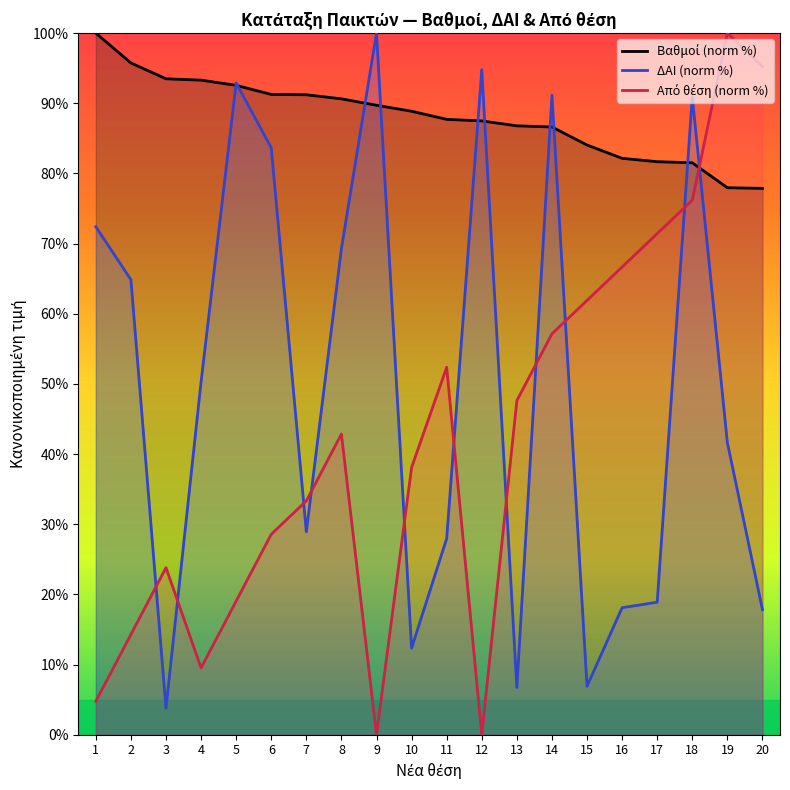

Rank the categories by Από θέση value from highest to lowest.

19, 20, 18, 17, 16, 15, 14, 11, 13, 8, 10, 7, 6, 3, 5, 2, 4, 1, 9, 12